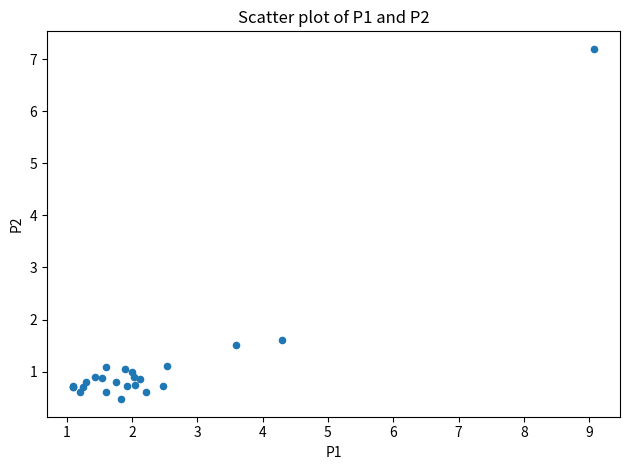

What Y value in the scatter plot is closest to 3?

1.6